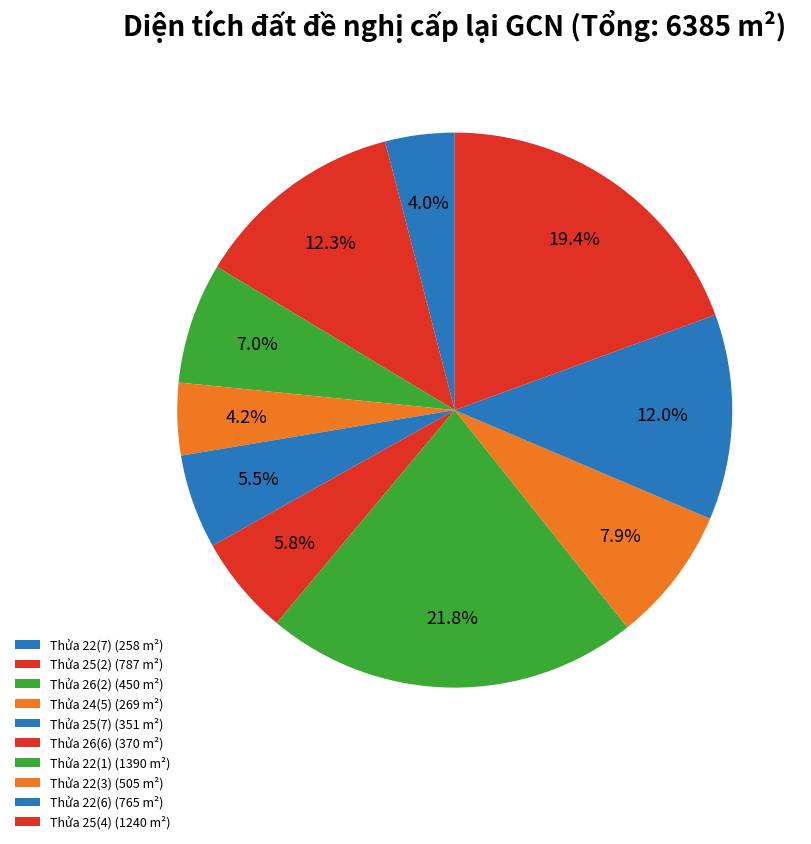

To the nearest percent, what percentage of the pie is Thửa 26(2)?

7%